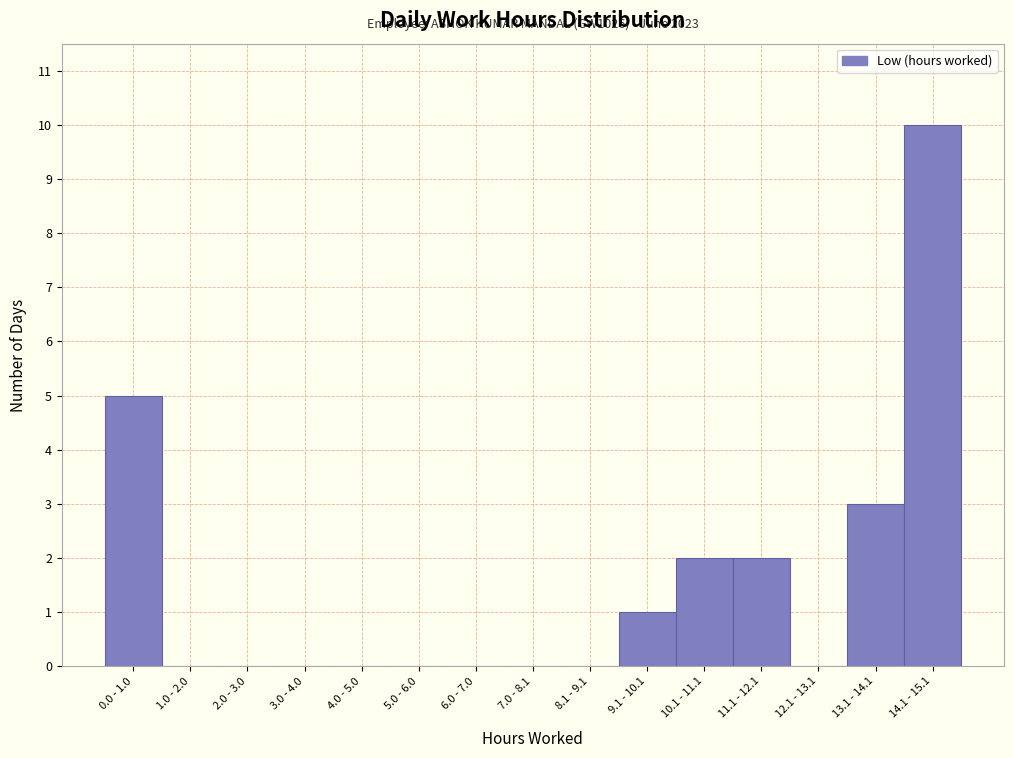

Reading right to left, list all the values displayed in this chart.

14.1 - 15.1=10	13.1 - 14.1=3	12.1 - 13.1=0	11.1 - 12.1=2	10.1 - 11.1=2	9.1 - 10.1=1	8.1 - 9.1=0	7.0 - 8.1=0	6.0 - 7.0=0	5.0 - 6.0=0	4.0 - 5.0=0	3.0 - 4.0=0	2.0 - 3.0=0	1.0 - 2.0=0	0.0 - 1.0=5